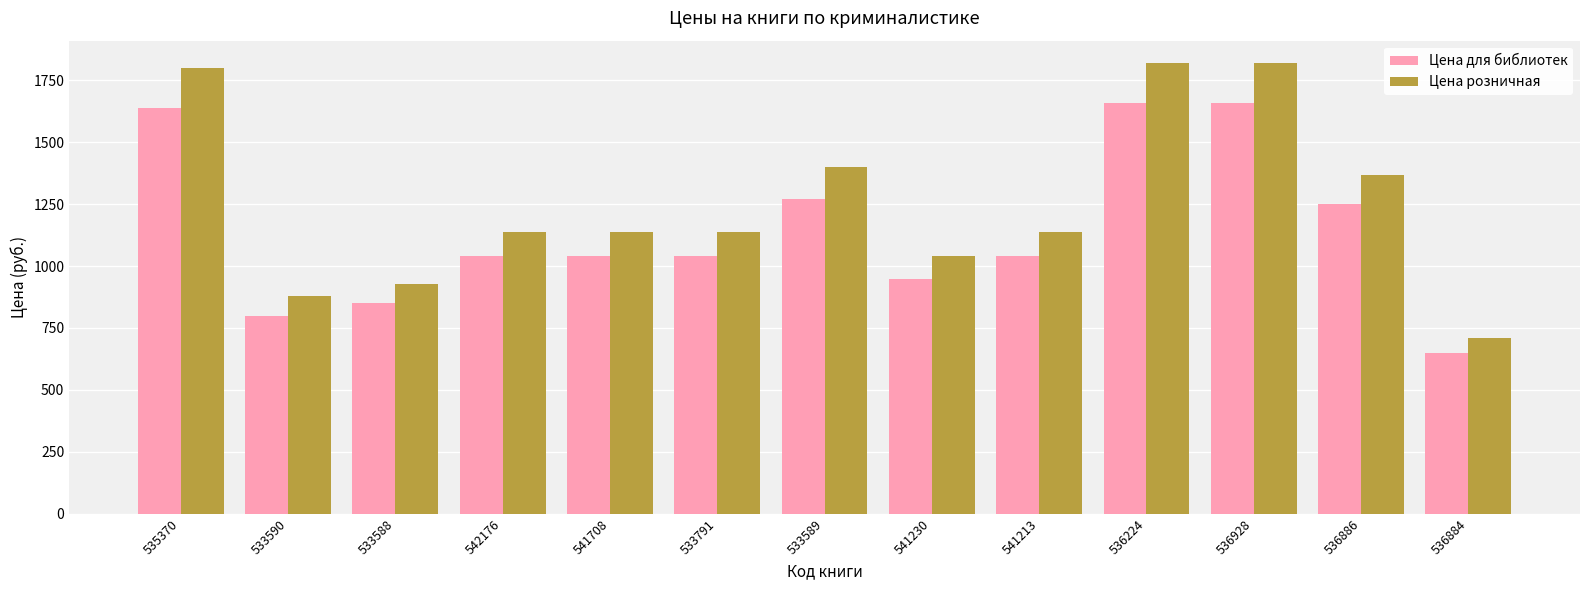

What position from the right is 533588?

11